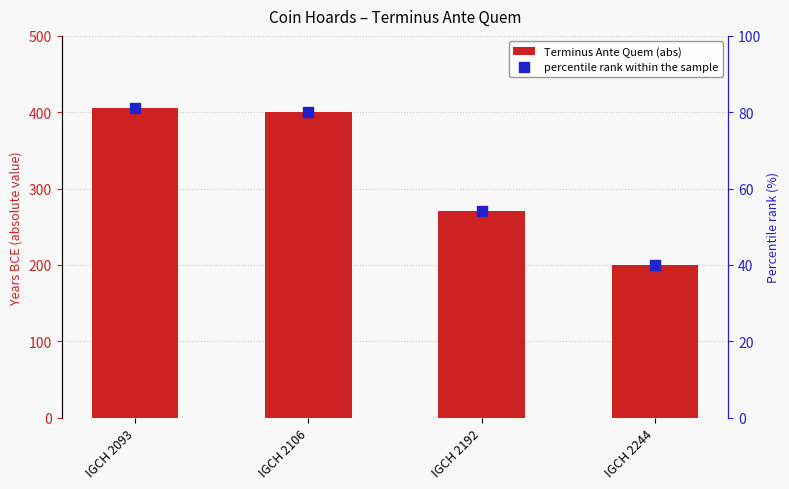

Which series contains the highest Y value?

Terminus Ante Quem (abs)